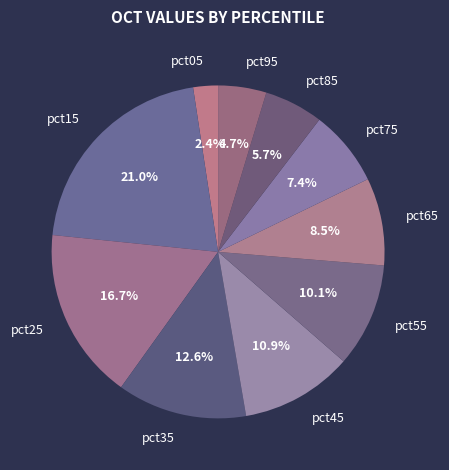

The pct45 slice represents 11% of the pie. True or false?

True